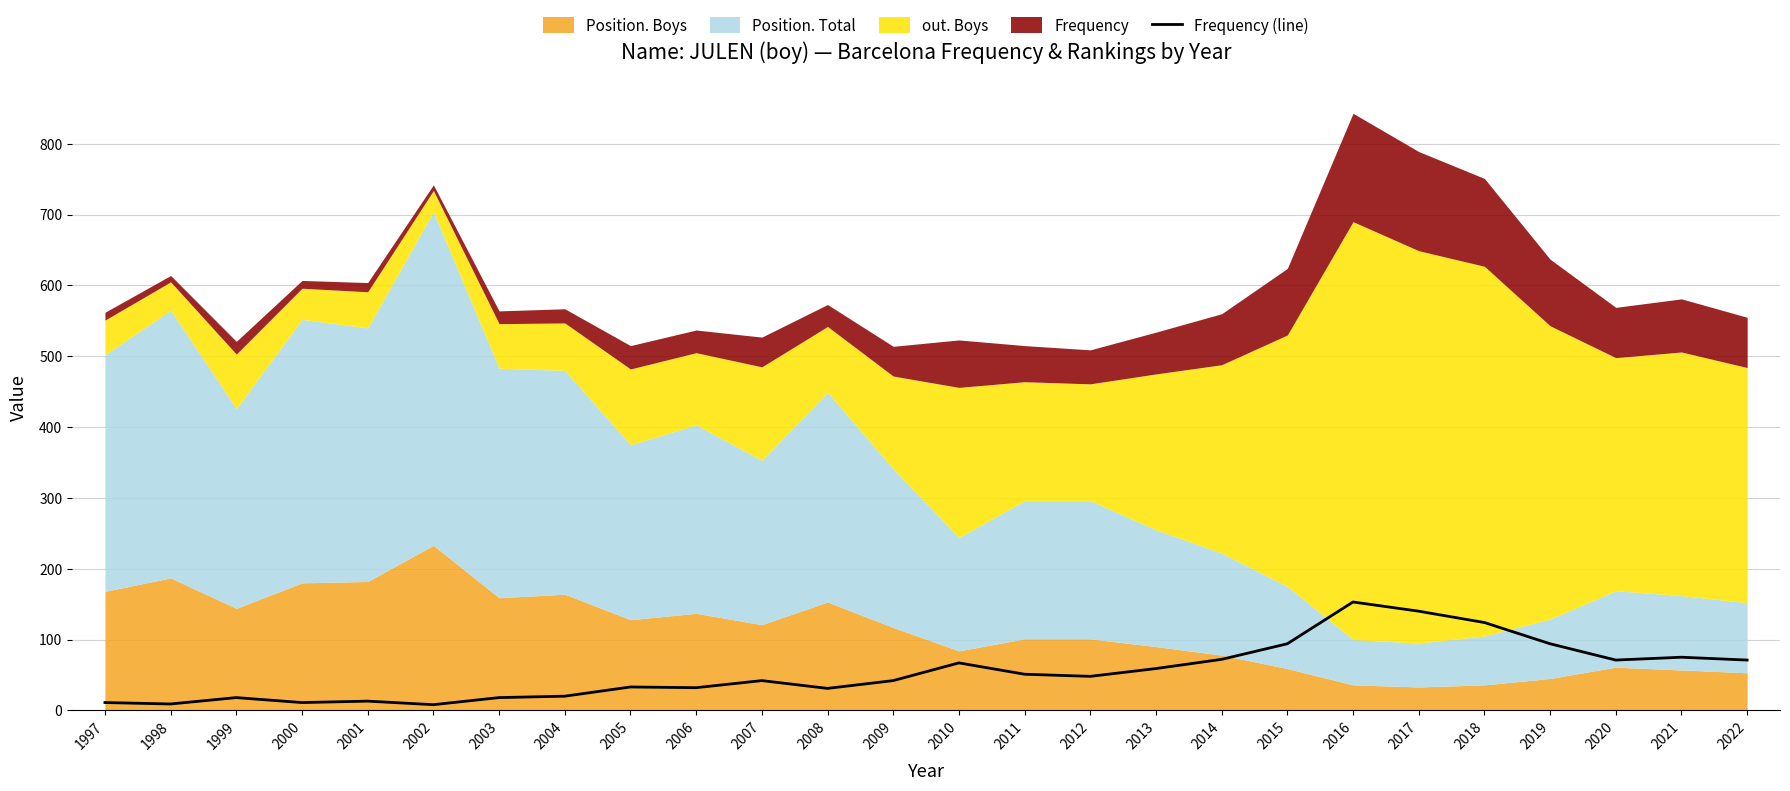

Reading right to left, extract all data points from this chart.

71	75	71	94	124	140	153	94	72	59	48	51	67	42	31	42	32	33	20	18	8	13	11	18	9	11